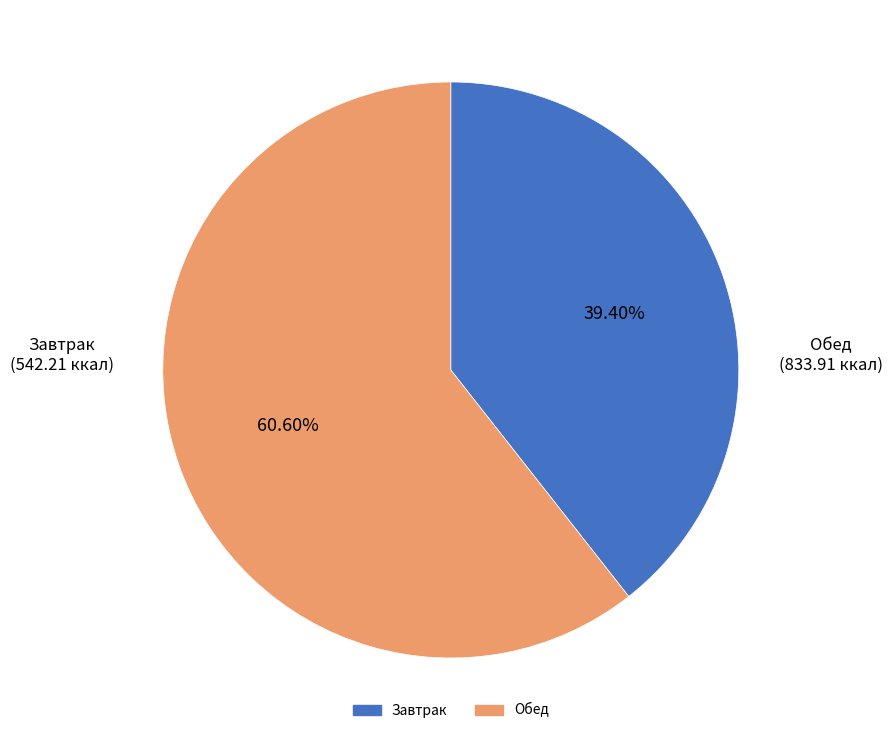

Rank the categories by value from lowest to highest.

Завтрак, Обед